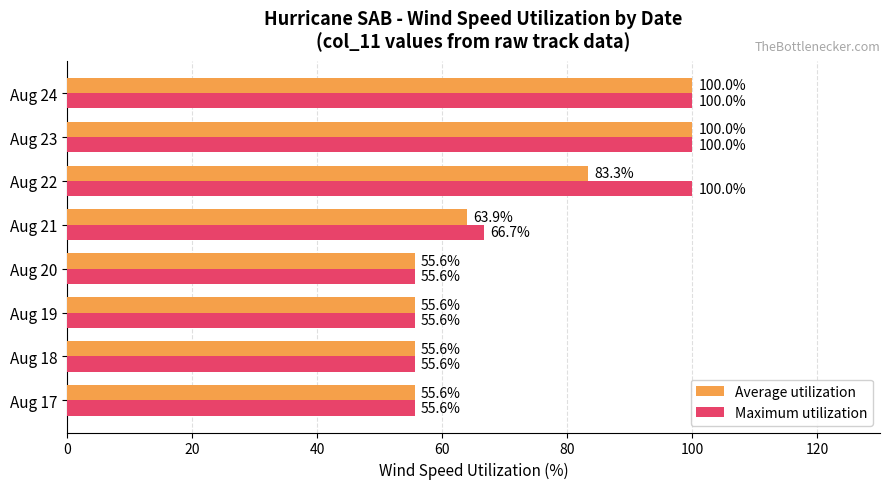

What is the average value of the Maximum utilization series?

73.6